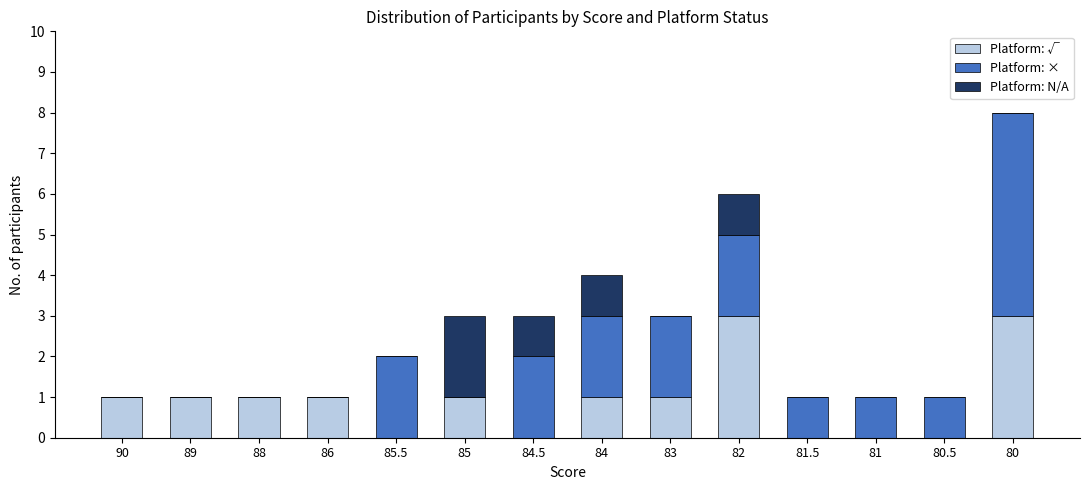

The value of Platform: √ at 81.5 is 2. True or false?

False